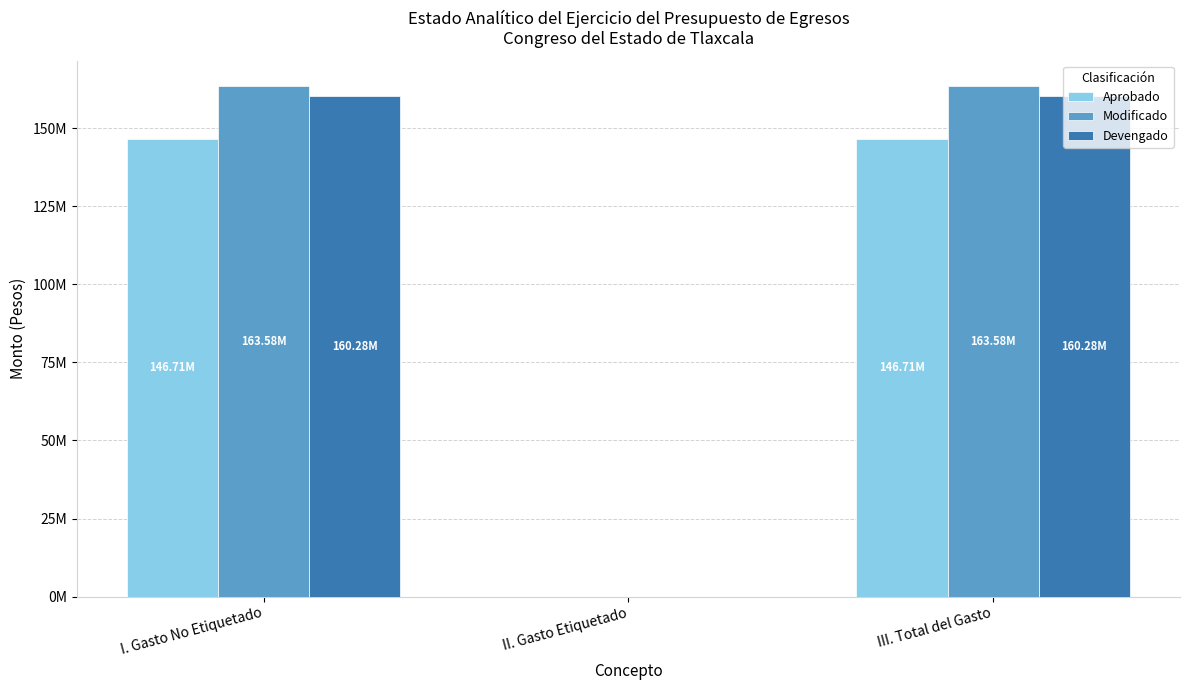

Reading left to right, transcribe all the data shown in this chart.

Aprobado: 146708156	0	146708156
Modificado: 163578234	0	163578234
Devengado: 160277022	0	160277022